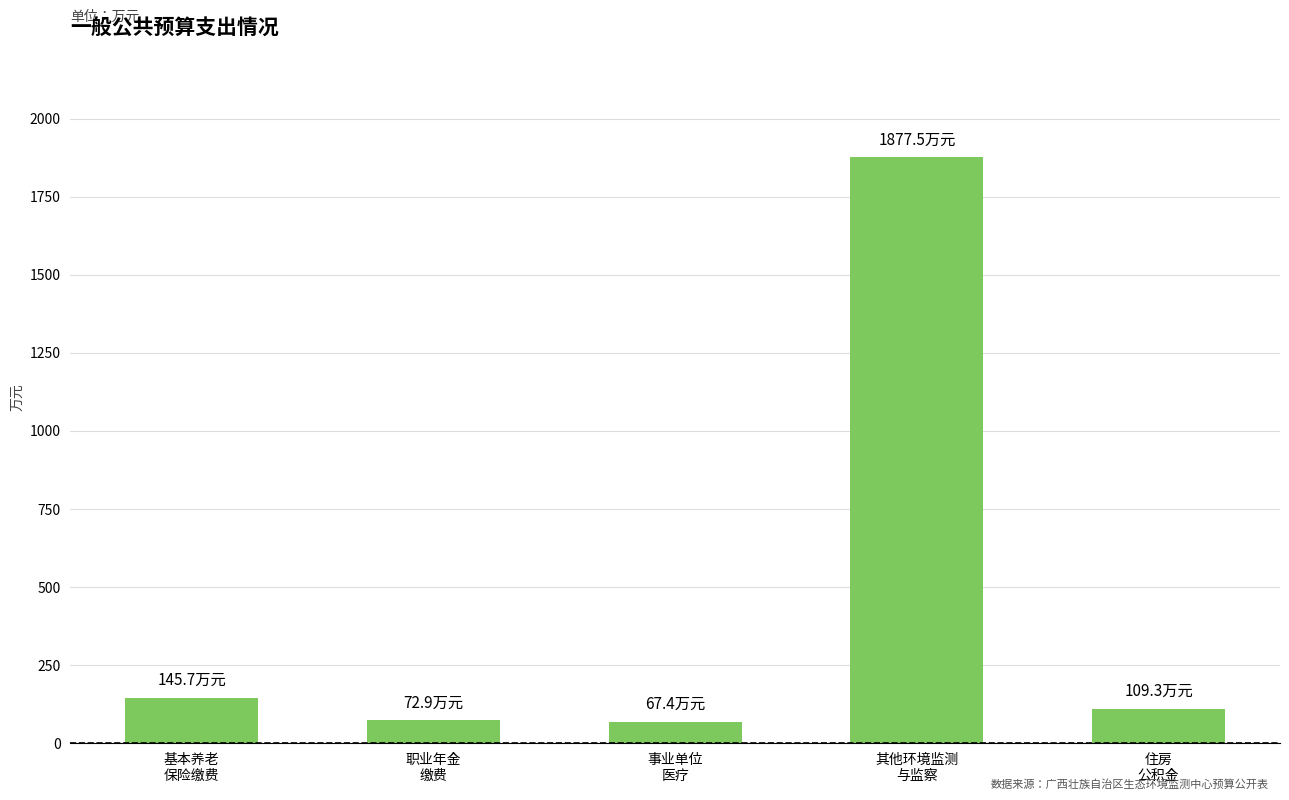

Are the bars grouped side by side (vs. stacked)?

No